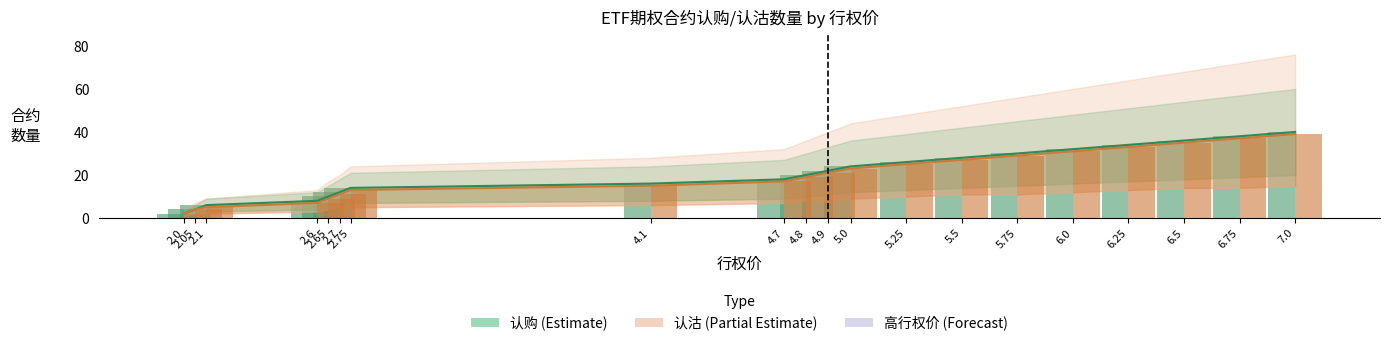

What is the difference between the highest and lowest values at 2.7?

1